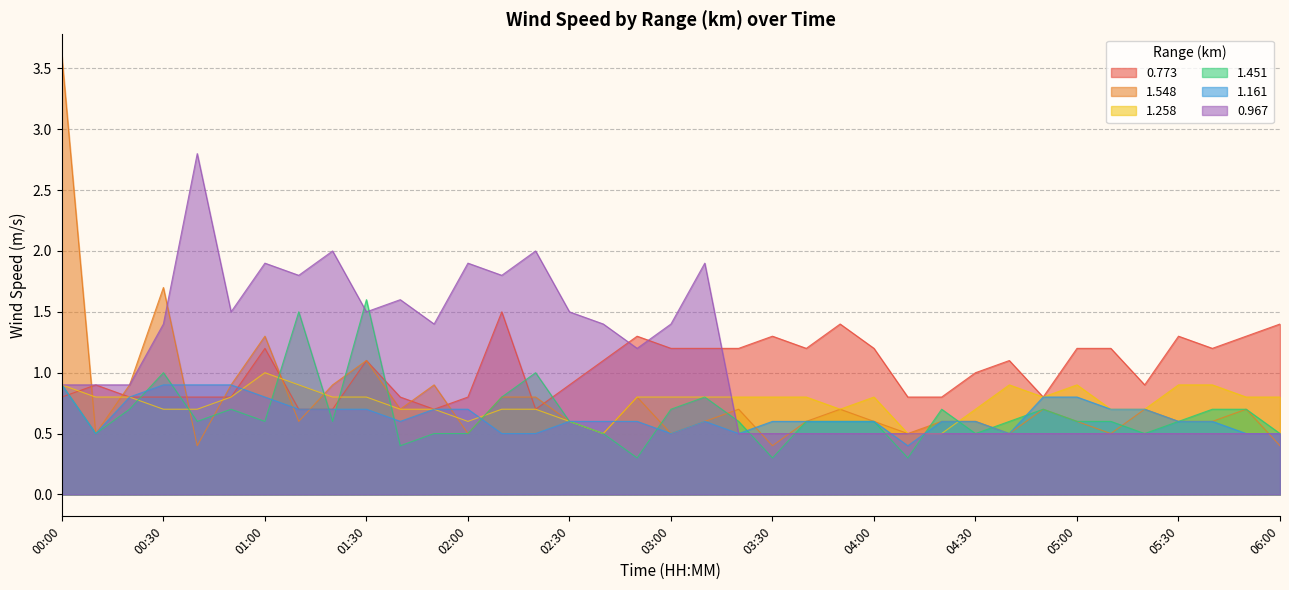

Does the chart have visible grid lines?

Yes